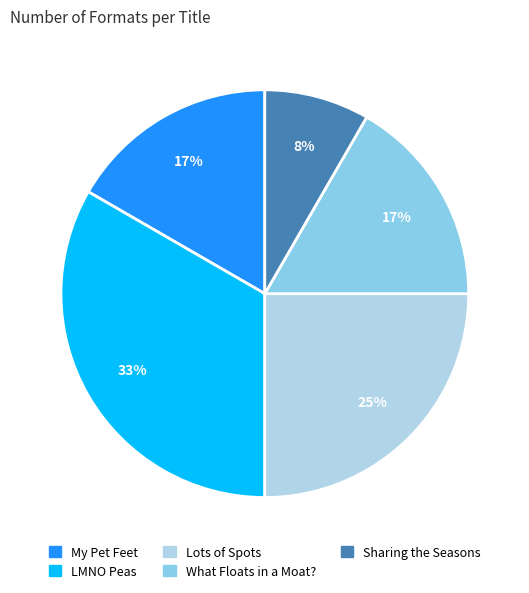

To the nearest percent, what percentage of the pie is Sharing the Seasons?

8%